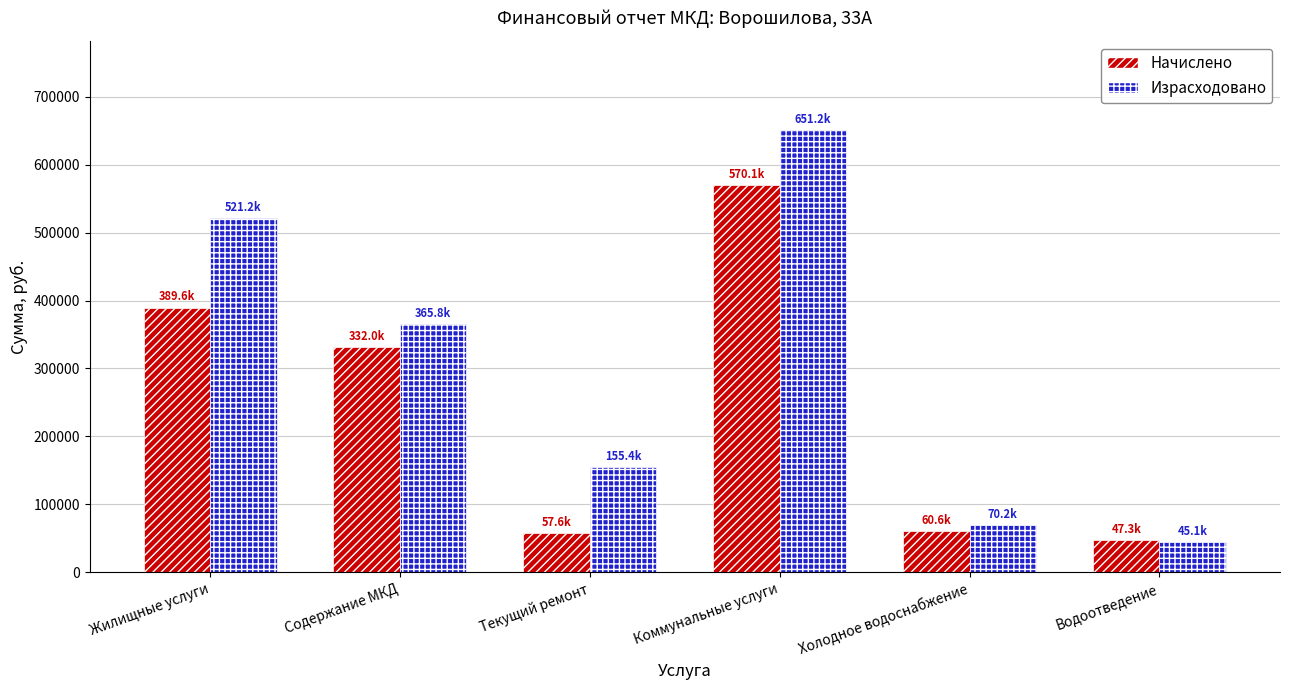

What is the sum of the Начислено values at Содержание МКД and Коммунальные услуги?

902121.0